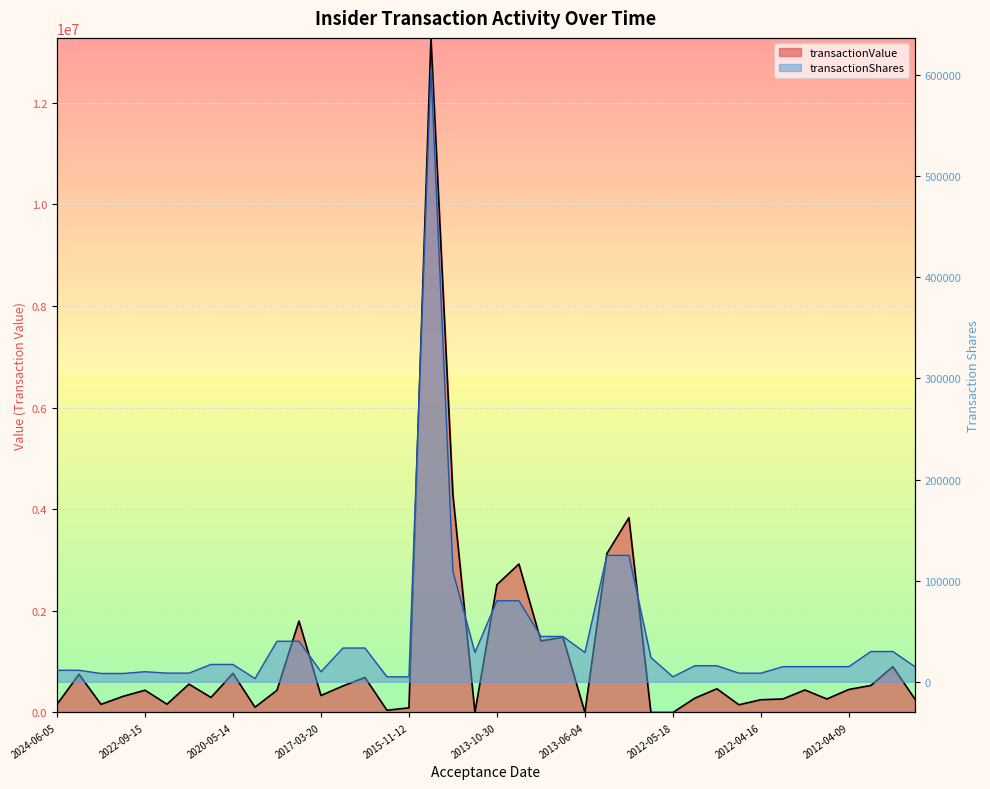

What is the difference between the maximum and minimum values in the transactionShares series?

603050